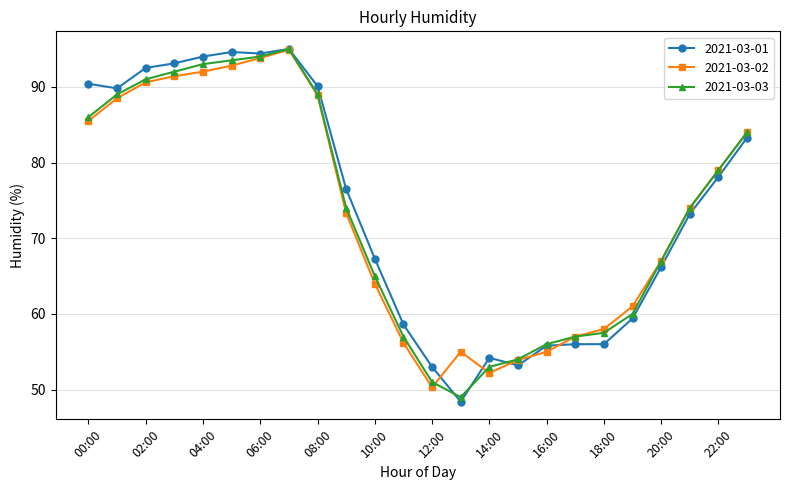

Which series has the widest spread of values?

2021-03-01